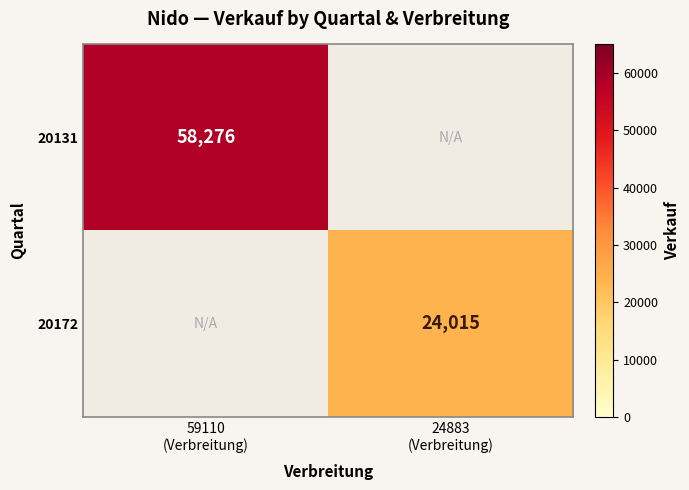

At which category is the sum across all series the highest?

59110
(Verbreitung)